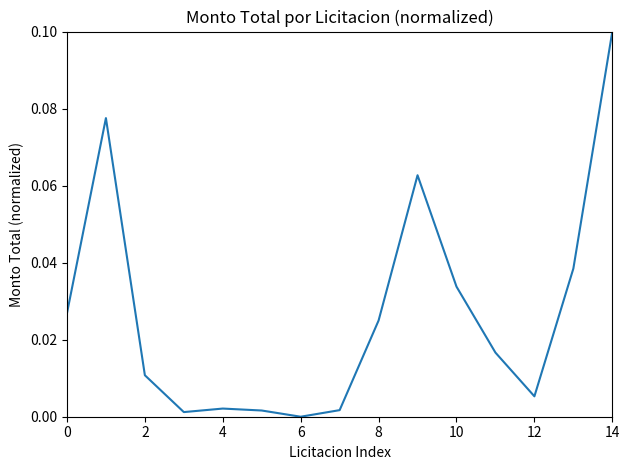

How many lines are shown in the chart?

1